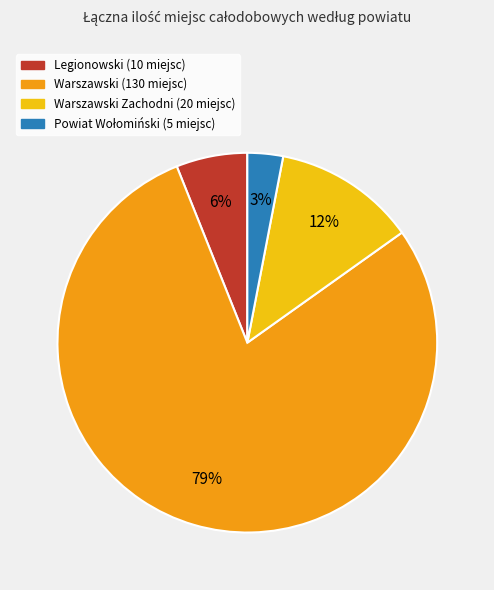

To the nearest percent, what is the average slice percentage?

25%